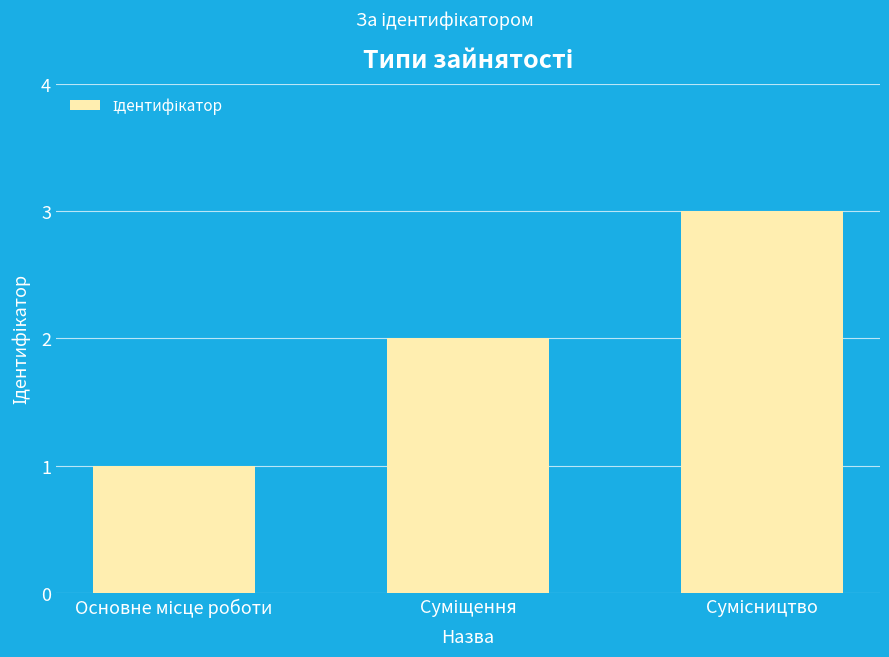

How many values are below 2?

1